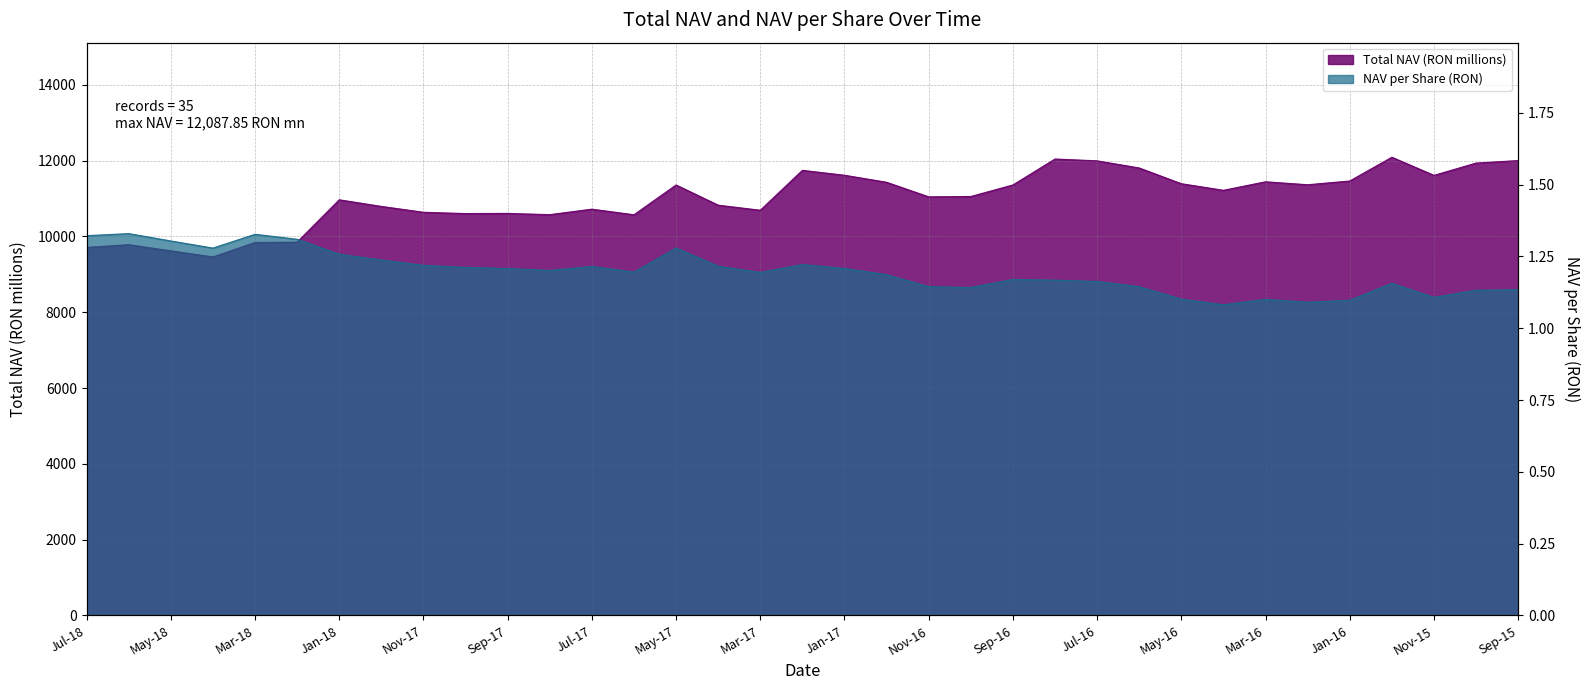

Where is the first local minimum for NAV per Share (RON)?

Apr-18